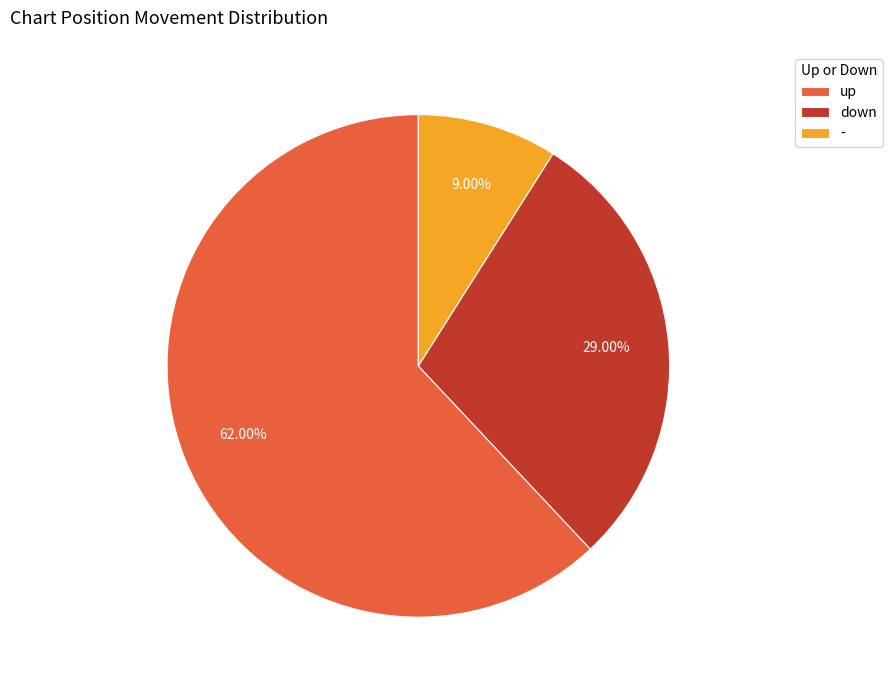

Count the number of slices in the pie.

3